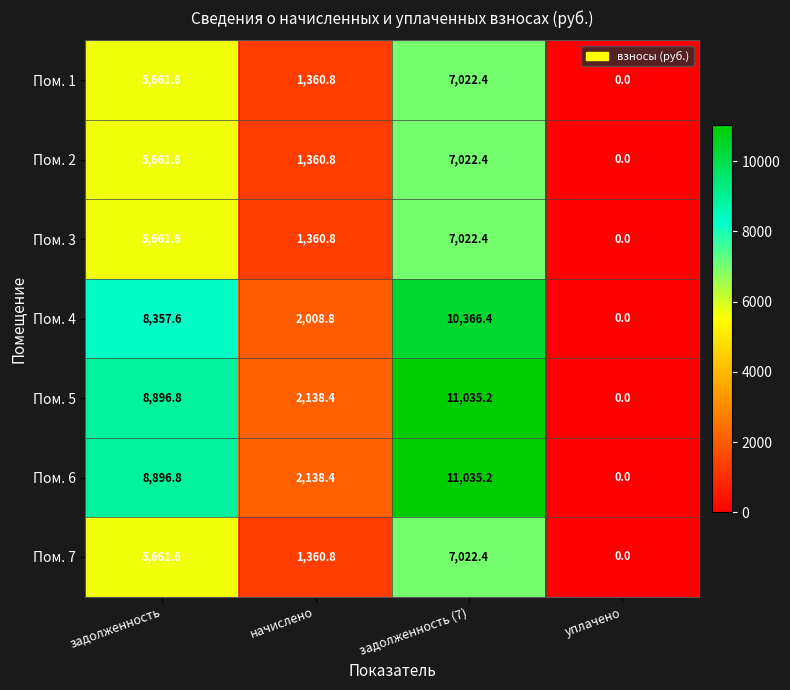

Reading right to left, extract all data points from this chart.

Пом. 1: 0.0	7022.4	1360.8	5661.6
Пом. 2: 0.0	7022.4	1360.8	5661.6
Пом. 3: 0.0	7022.4	1360.8	5661.6
Пом. 4: 0.0	10366.4	2008.8	8357.6
Пом. 5: 0.0	11035.2	2138.4	8896.8
Пом. 6: 0.0	11035.2	2138.4	8896.8
Пом. 7: 0.0	7022.4	1360.8	5661.6